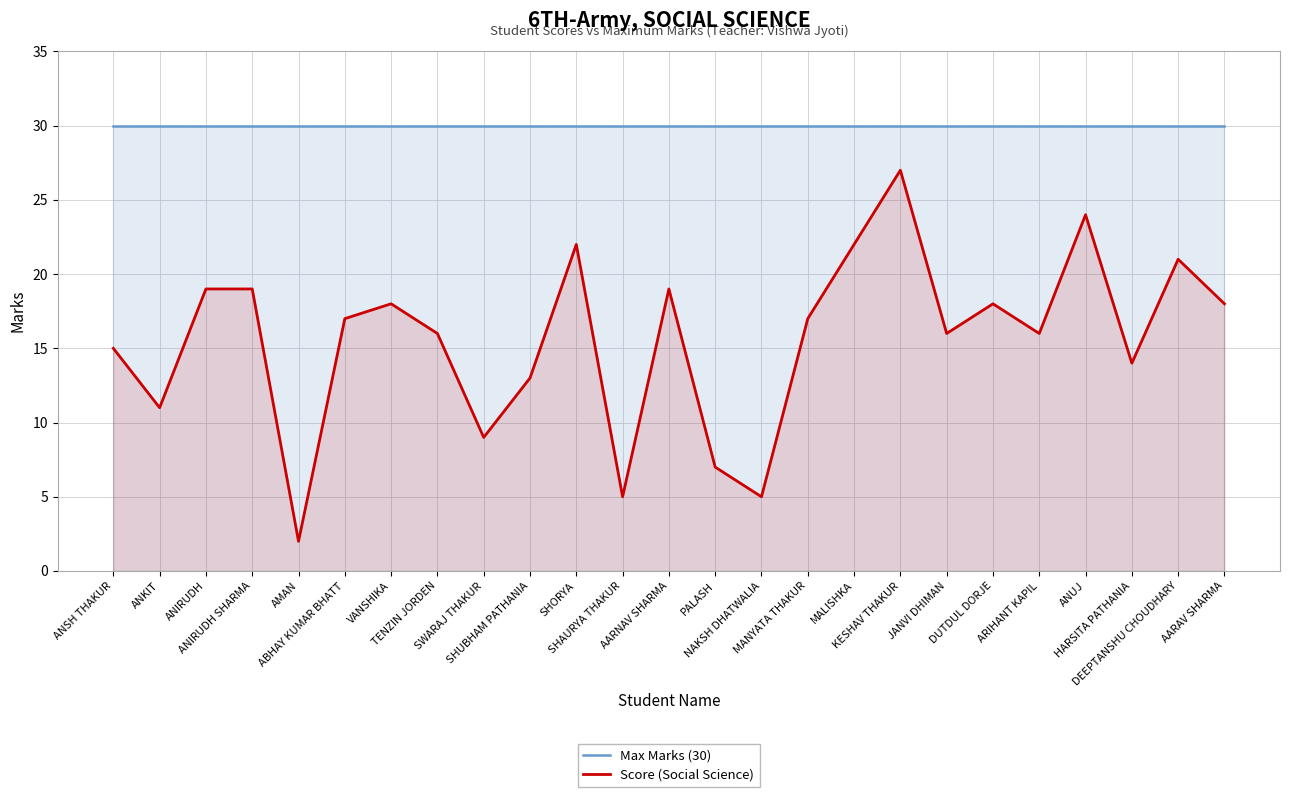

List the series in order of their overall mean, highest first.

Max Marks (30), Score (Social Science)